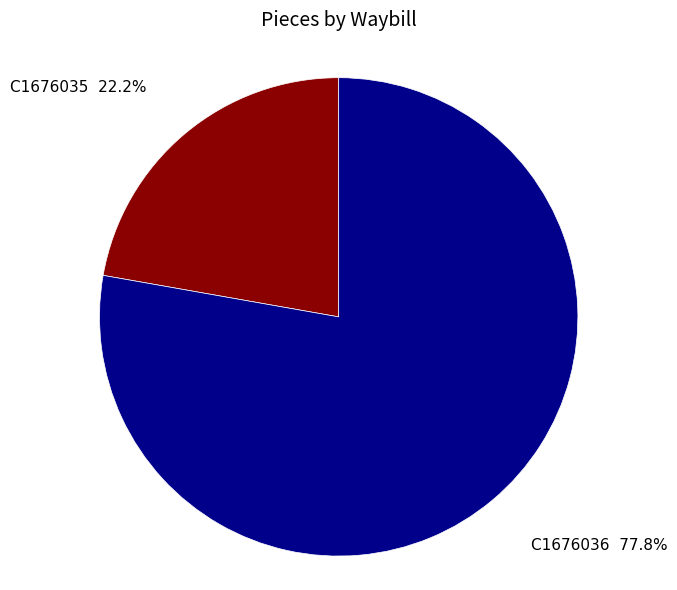

How many slices are in this pie chart?

2